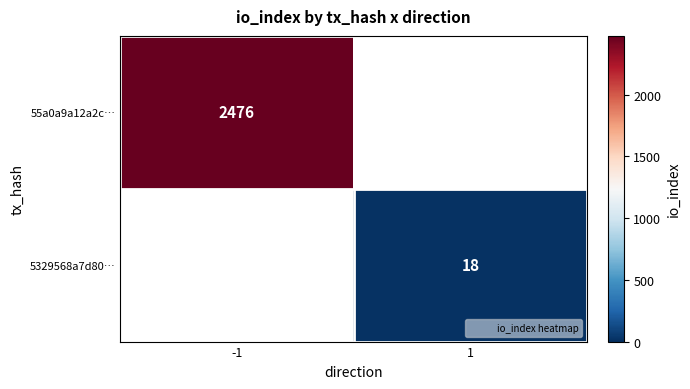

What is the total value across all series at -1?

2476